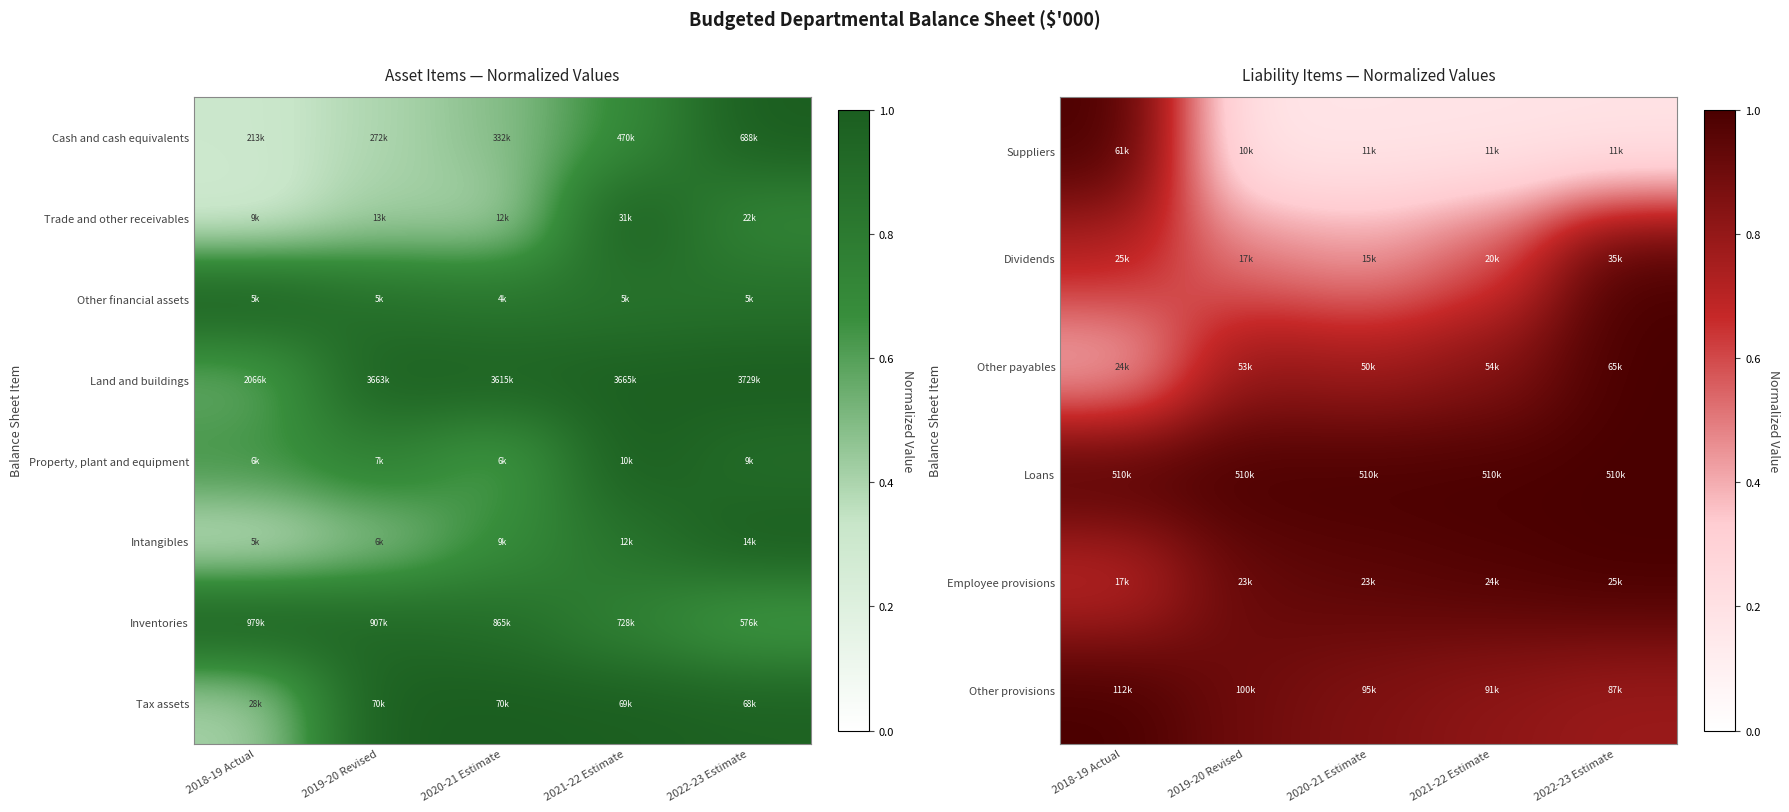

How many series are shown in this chart?

8